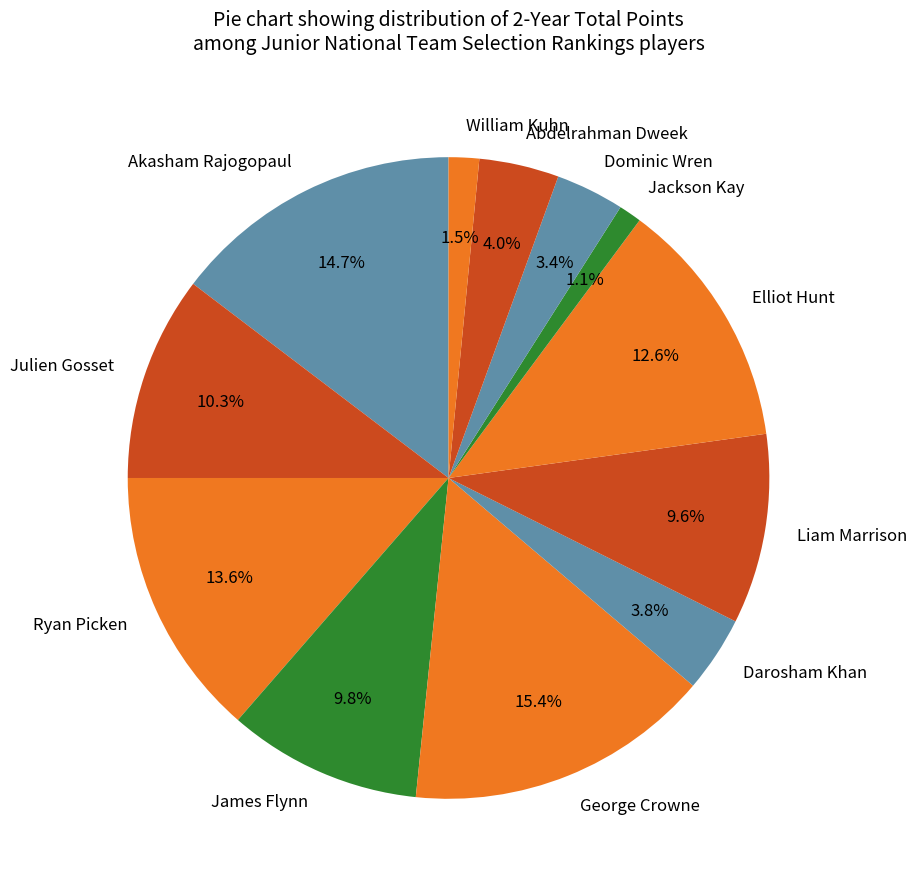

Is the sum of Darosham Khan and Ryan Picken greater than half?

No